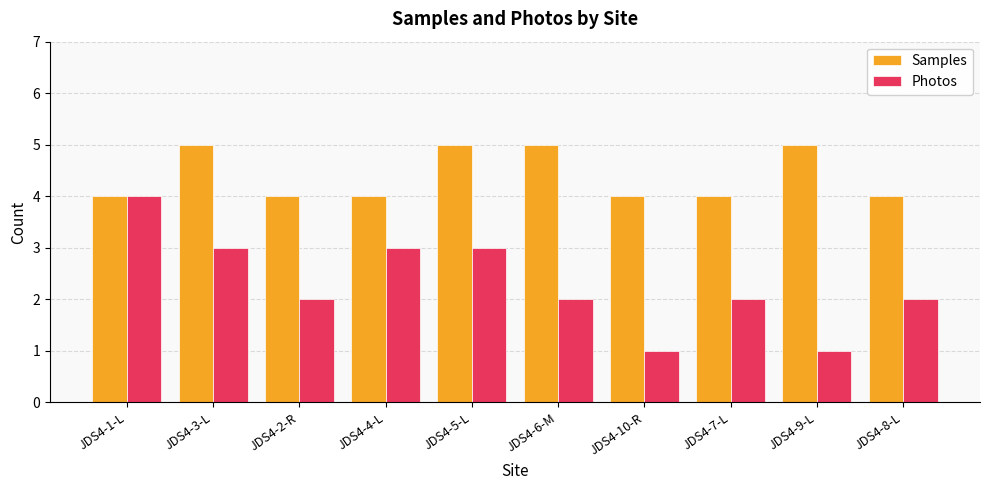

What is the total value across all series at JDS4-4-L?

7